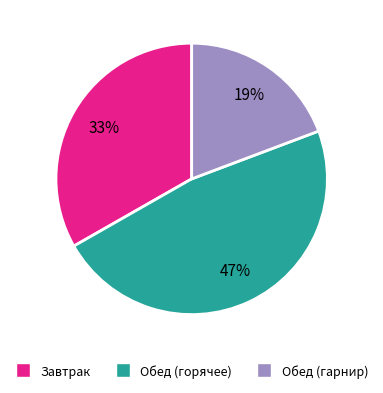

To the nearest percent, what is the difference between the largest and smallest slice percentages?

28%